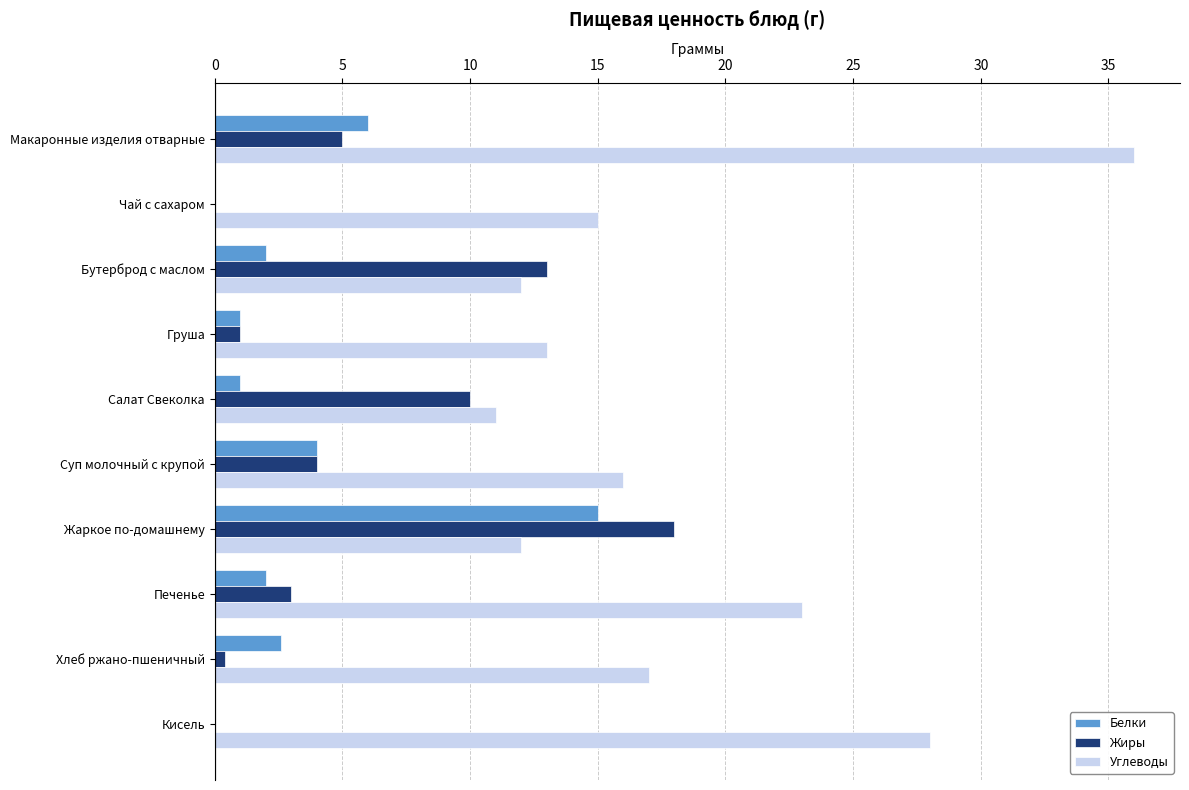

What is the greatest value displayed?

36.0